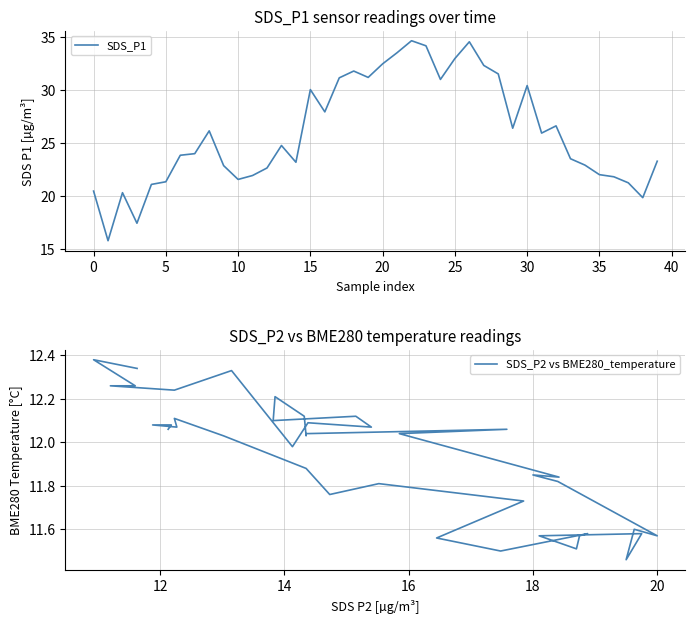

True or false: SDS_P1 and SDS_P2 vs BME280_temperature cross at least once.

False